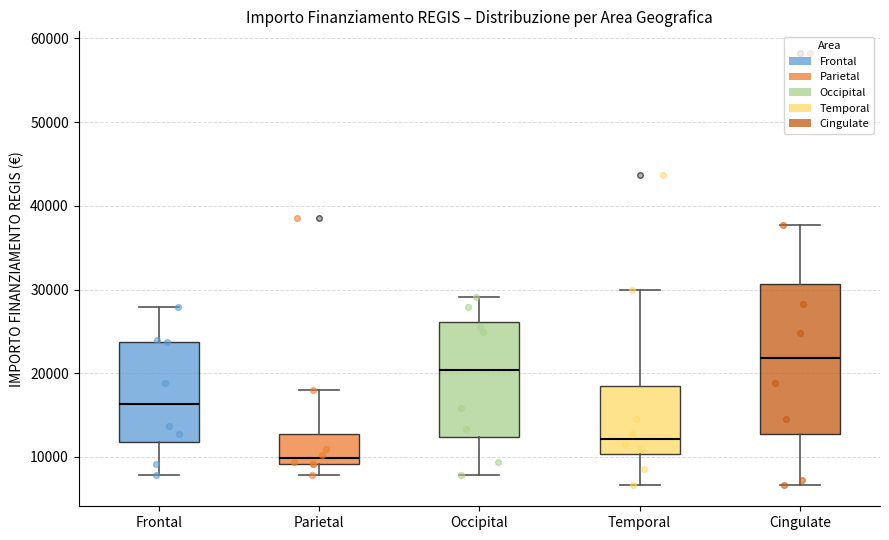

Which box is the tallest, from its lower edge to its upper edge?

Cingulate